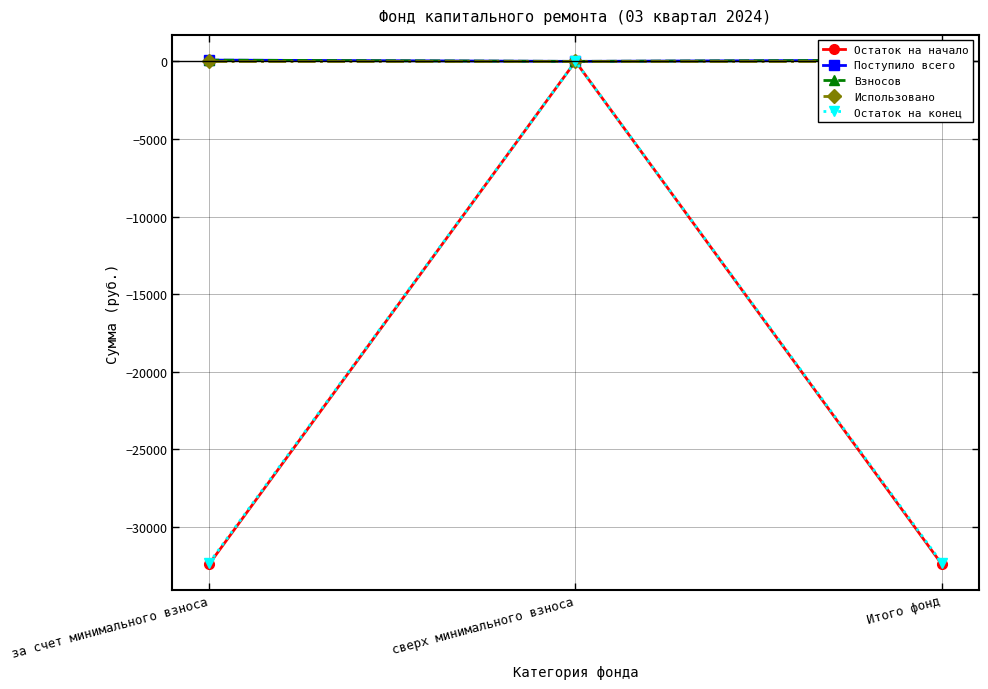

What is the label of the 1st point from the left?

за счет минимального взноса